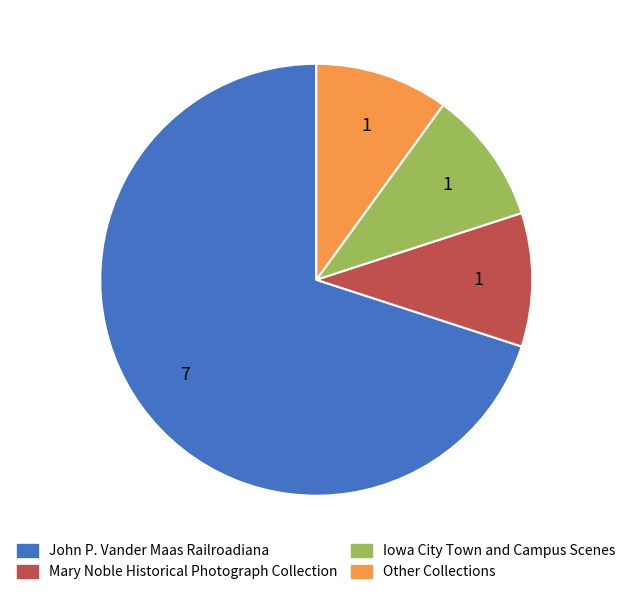

What is the majority slice?

John P. Vander Maas Railroadiana